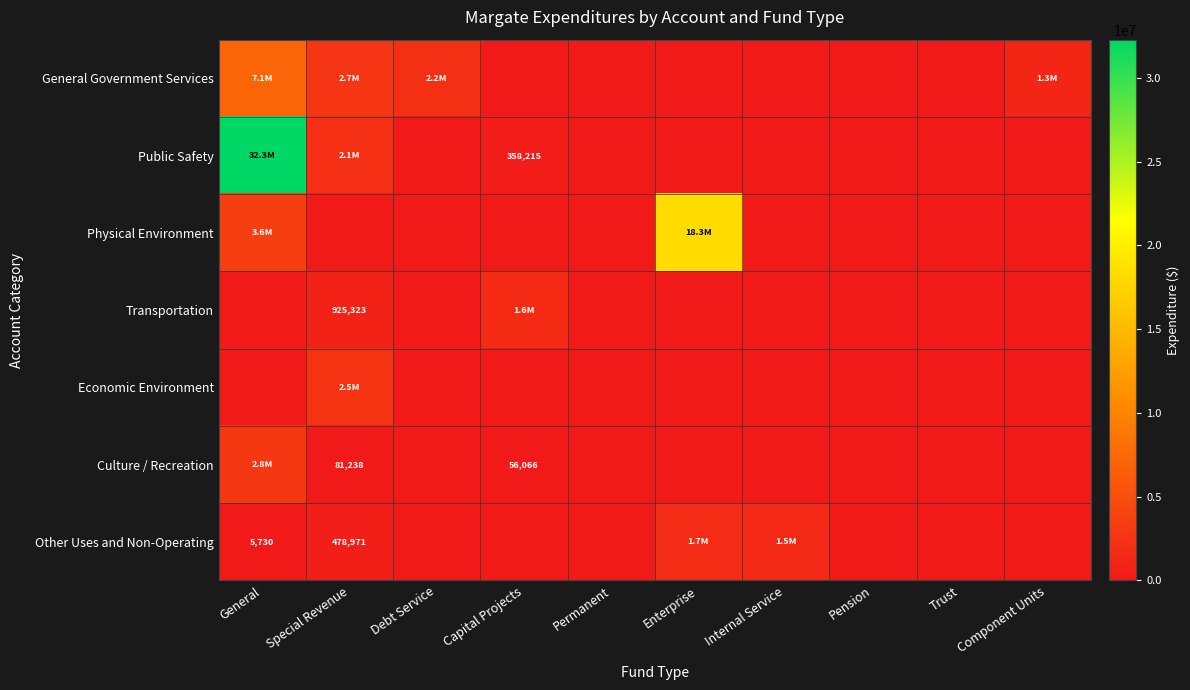

Is it true that Public Safety equals 571359 at Capital Projects?

False